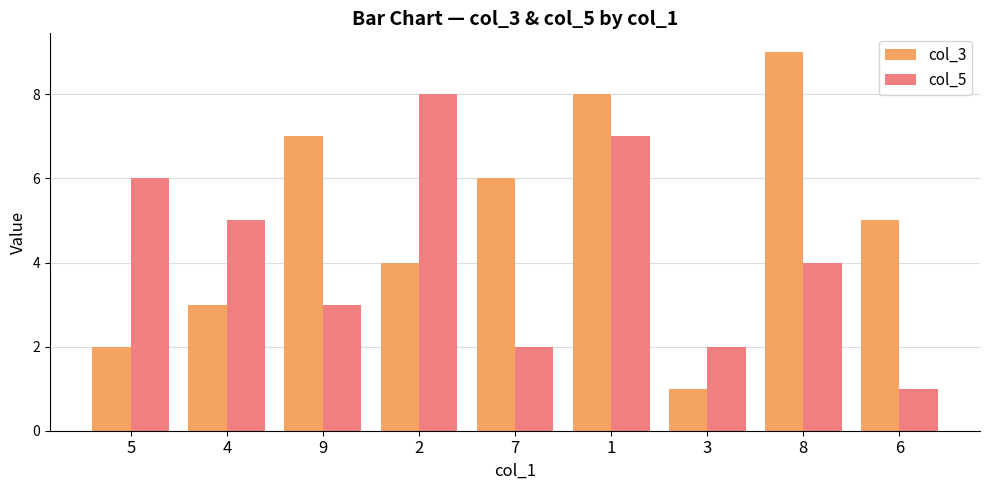

Which category has the highest value across all series?

8